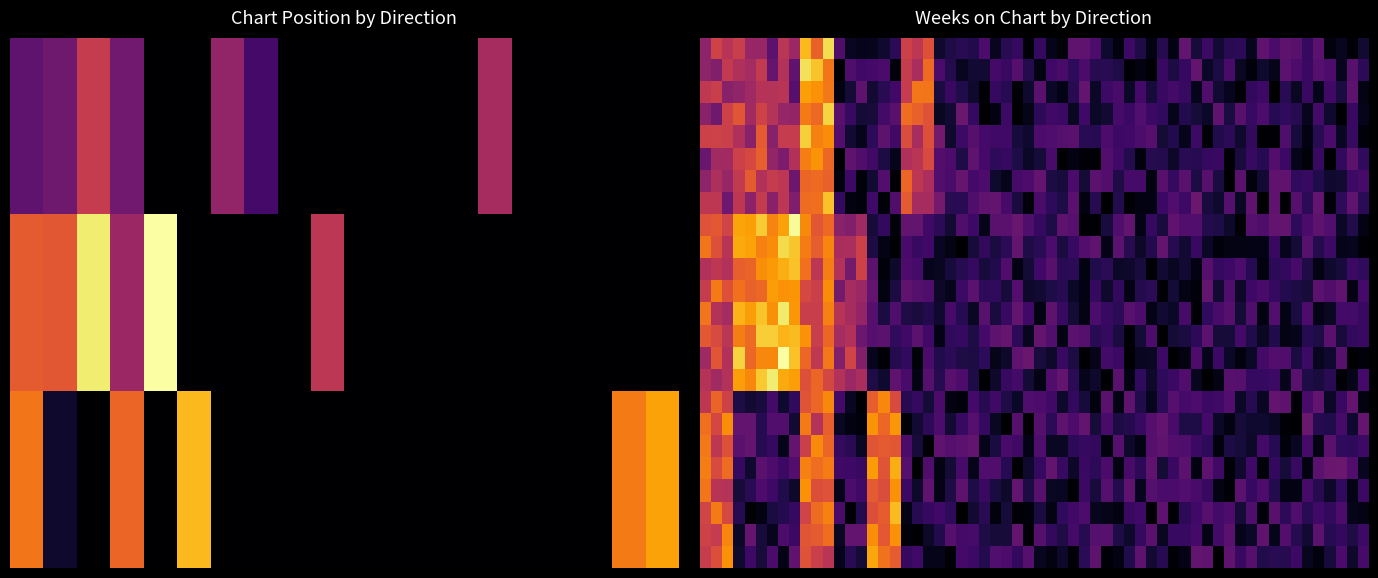

Where is down nearest to the value 34?

7